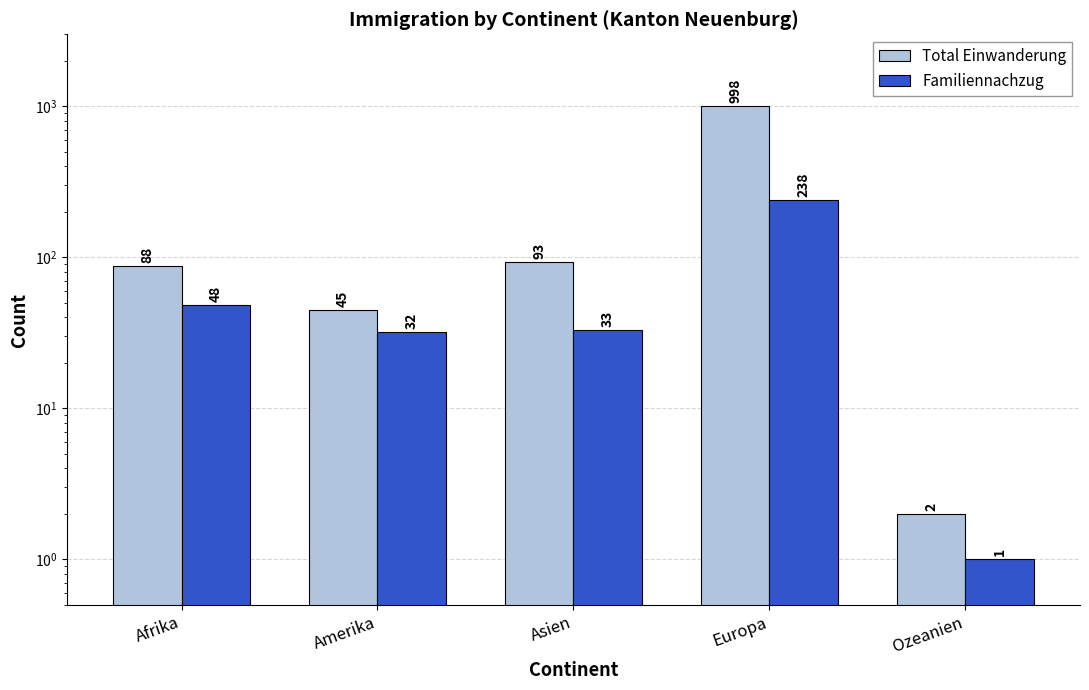

The Familiennachzug series shows 1 at Ozeanien. True or false?

True